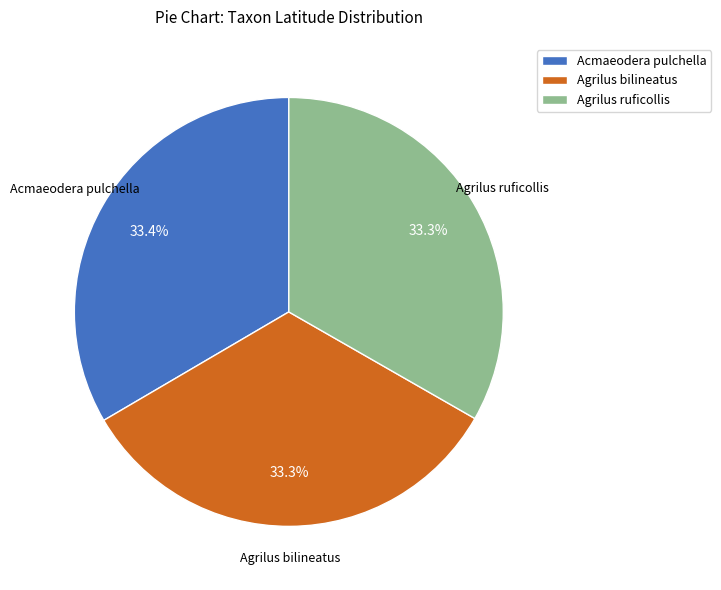

How many segments does this pie chart have?

3